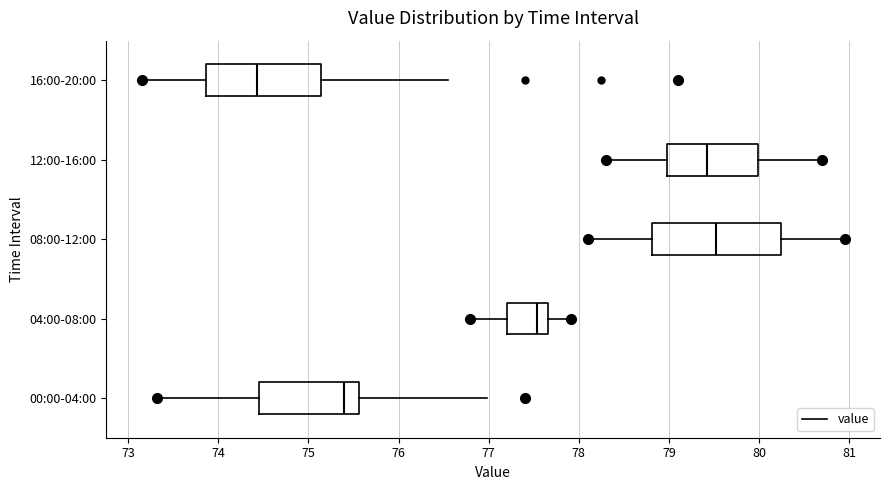

Which box's median line is the furthest to the left?

16:00-20:00